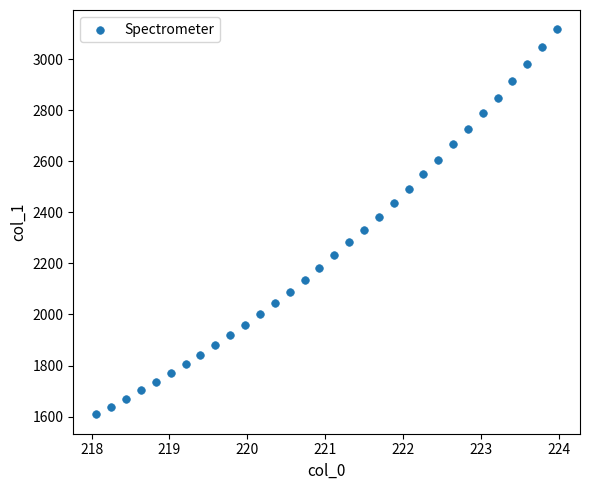

What is the range of Y values (max minus min)?

1508.0